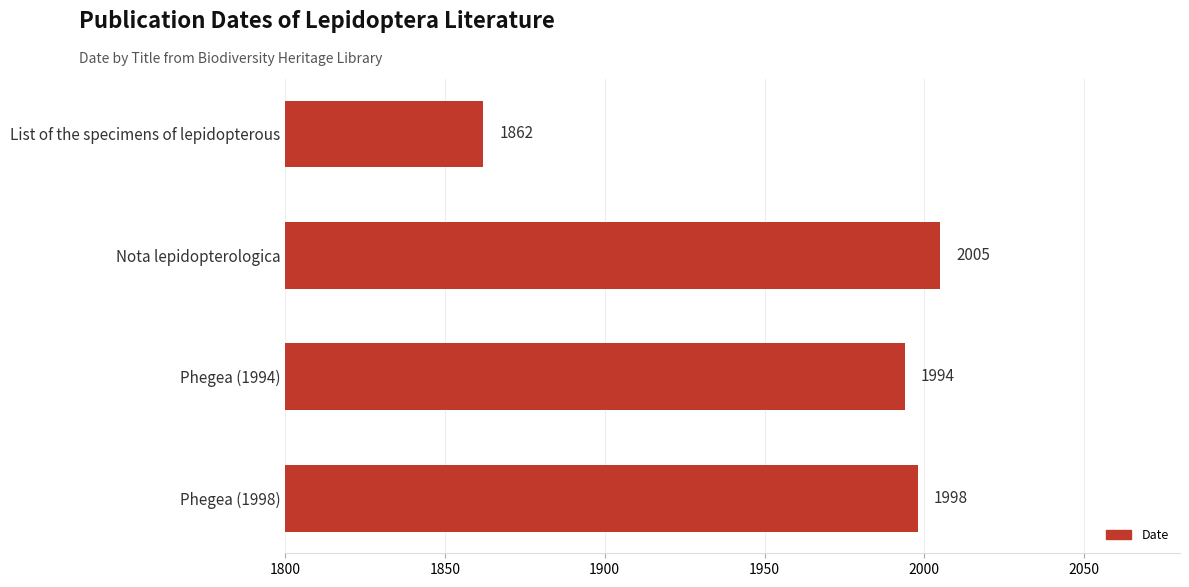

Reading top to bottom, what are all the values shown in this chart?

List of the specimens of lepidopterous=1862	Nota lepidopterologica=2005	Phegea (1994)=1994	Phegea (1998)=1998